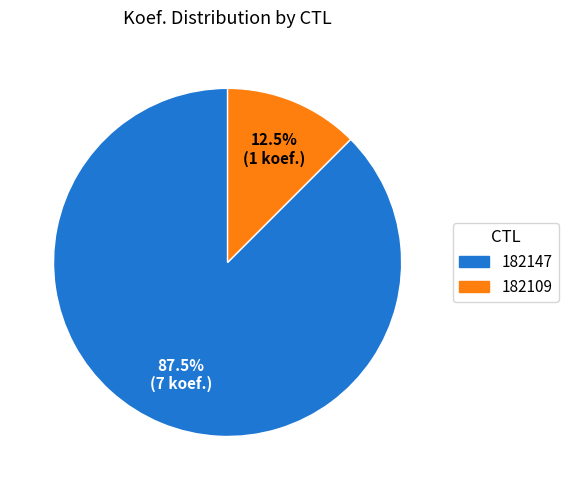

Which slice is the largest?

182147